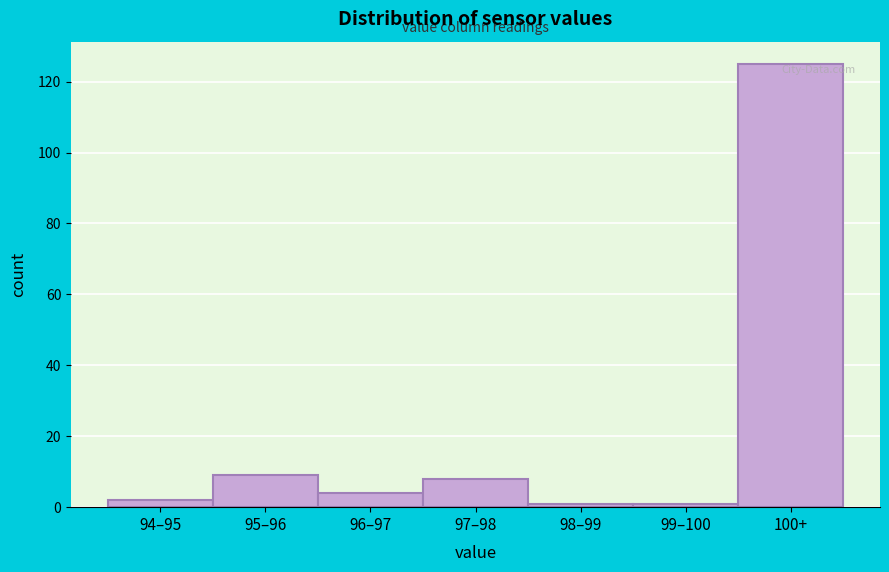

Reading left to right, list all the values displayed in this chart.

94–95=2	95–96=9	96–97=4	97–98=8	98–99=1	99–100=1	100+=125